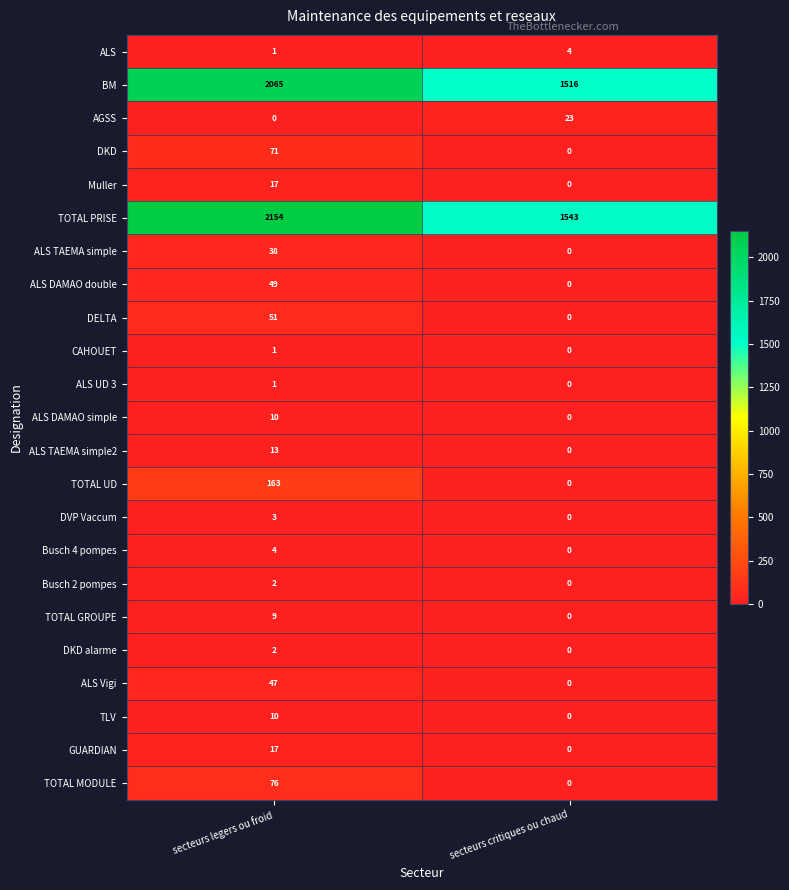

True or false: DKD has a value of 71 at secteurs legers ou froid.

True